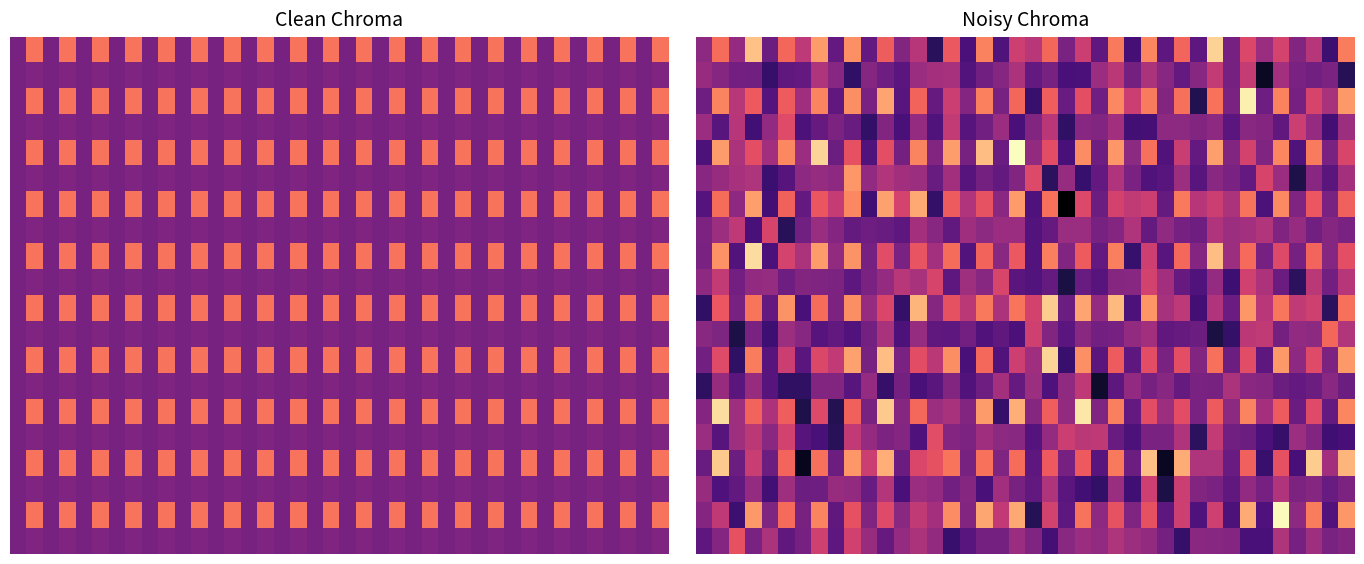

What is the total value across all series at 15?

5266.3